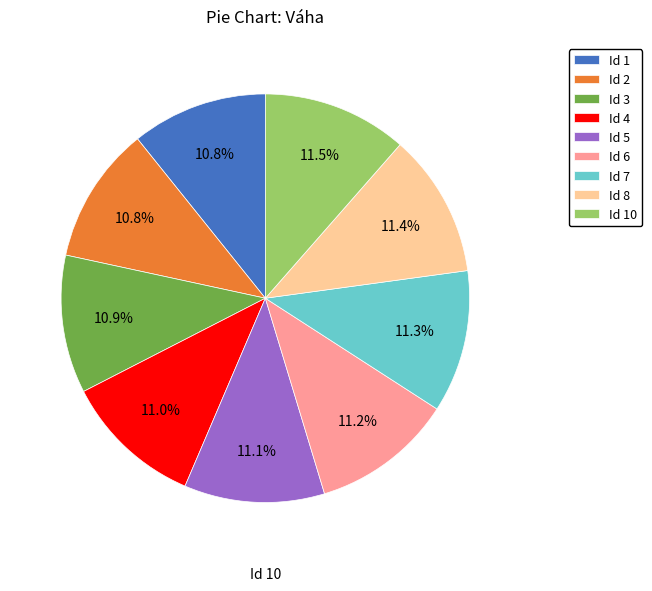

Is there any slice that represents more than half of the pie?

No